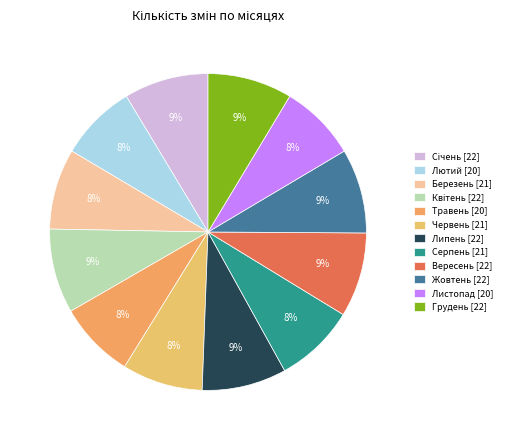

To the nearest percent, what is the combined percentage of Серпень and Червень?

16%